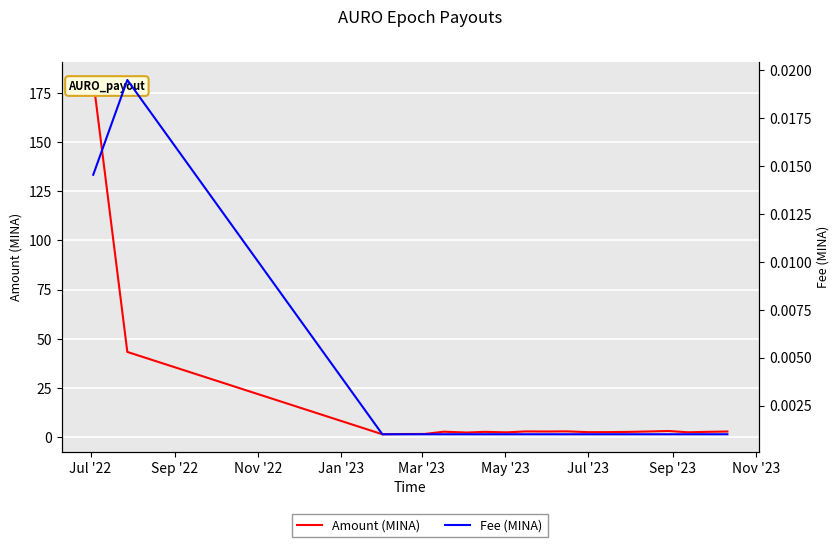

Where does the Amount series first go above 2?

Jul '22